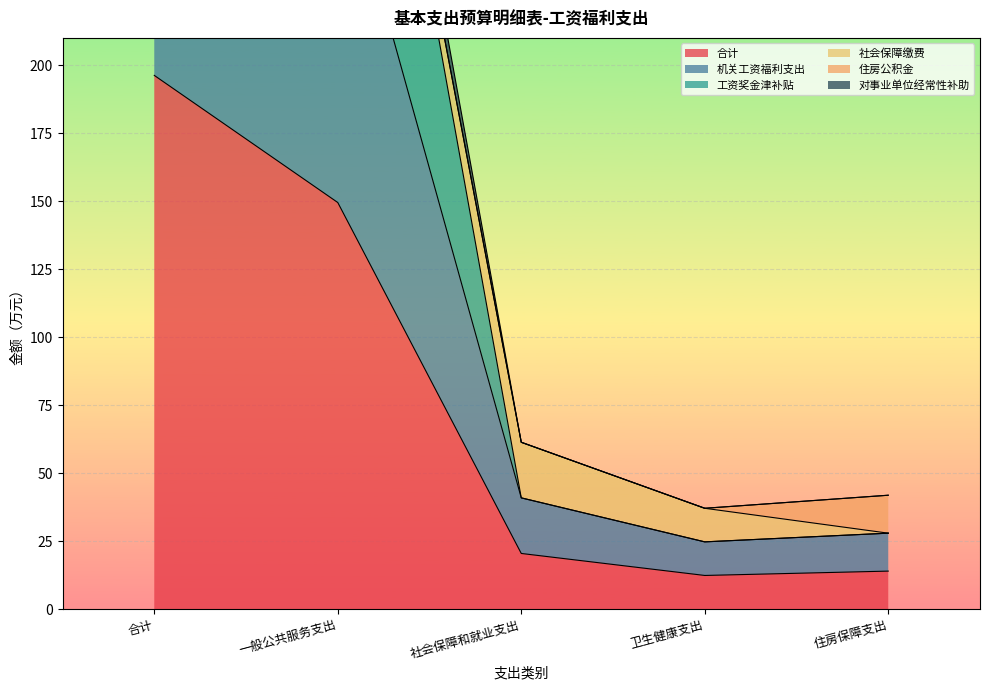

At which label does 合计 reach its peak?

合计